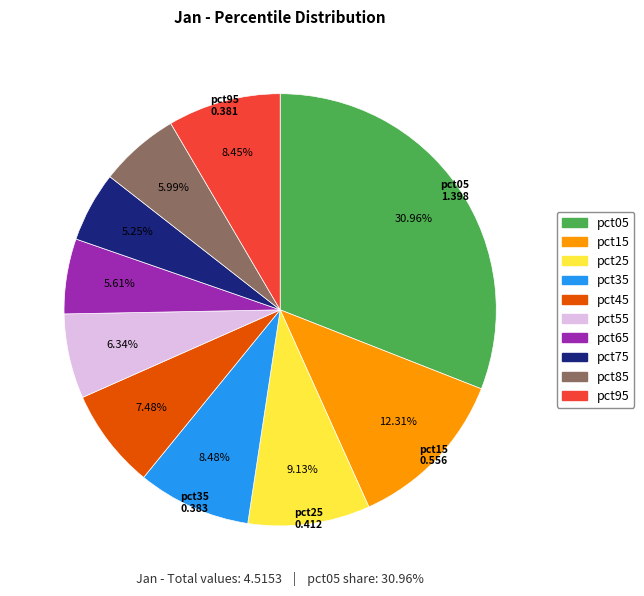

Count the number of slices in the pie.

10